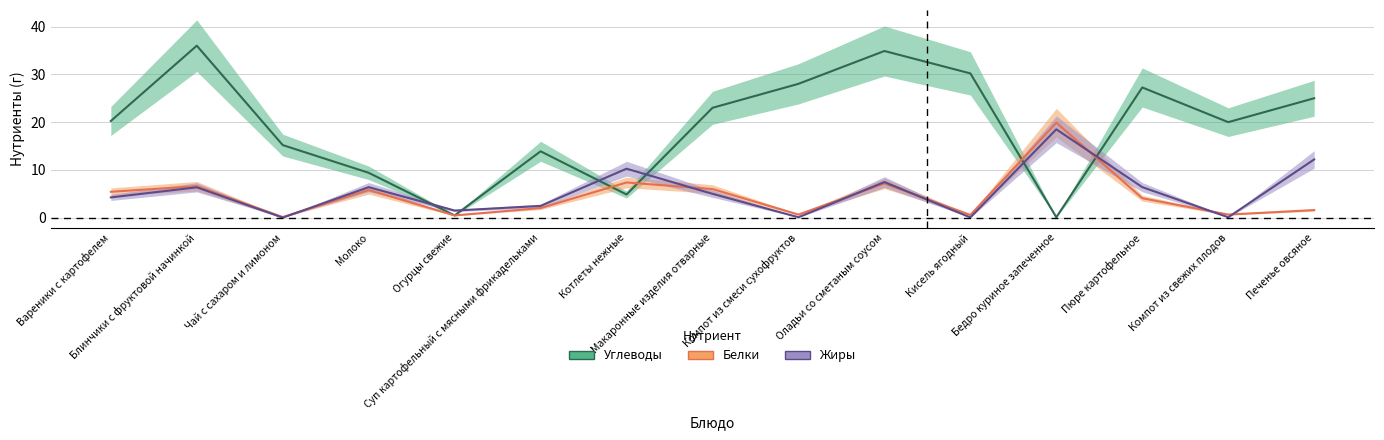

Which series ends up on top after the final intersection of Жиры and Углеводы?

Углеводы